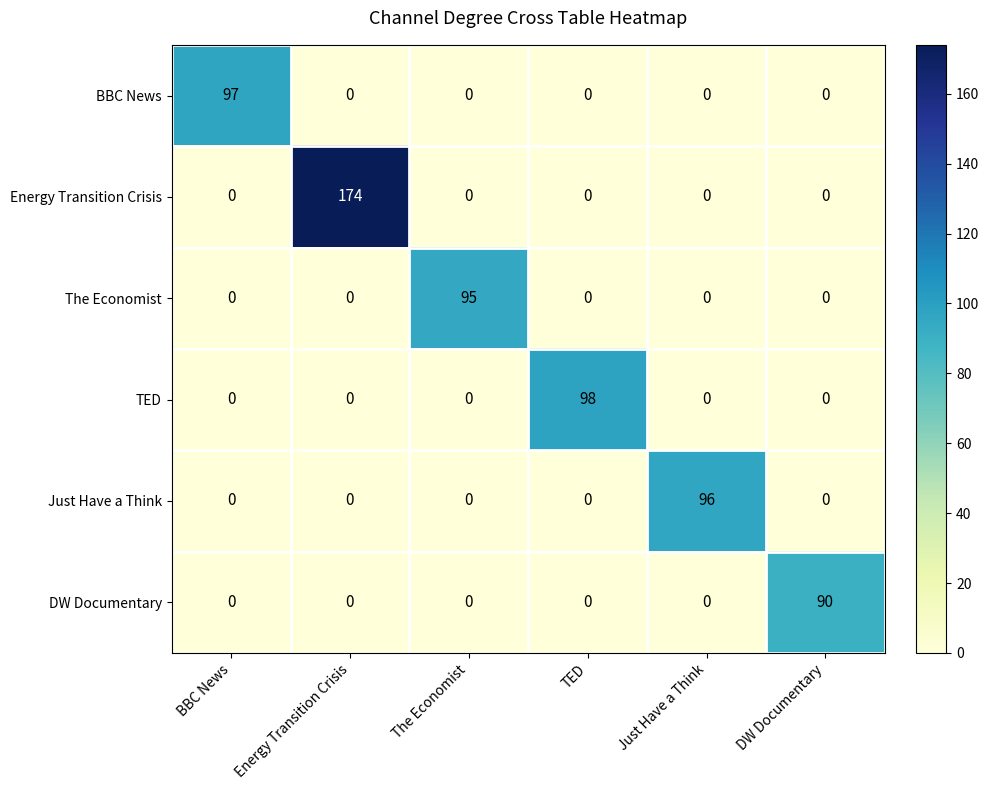

What is the greatest value displayed?

174